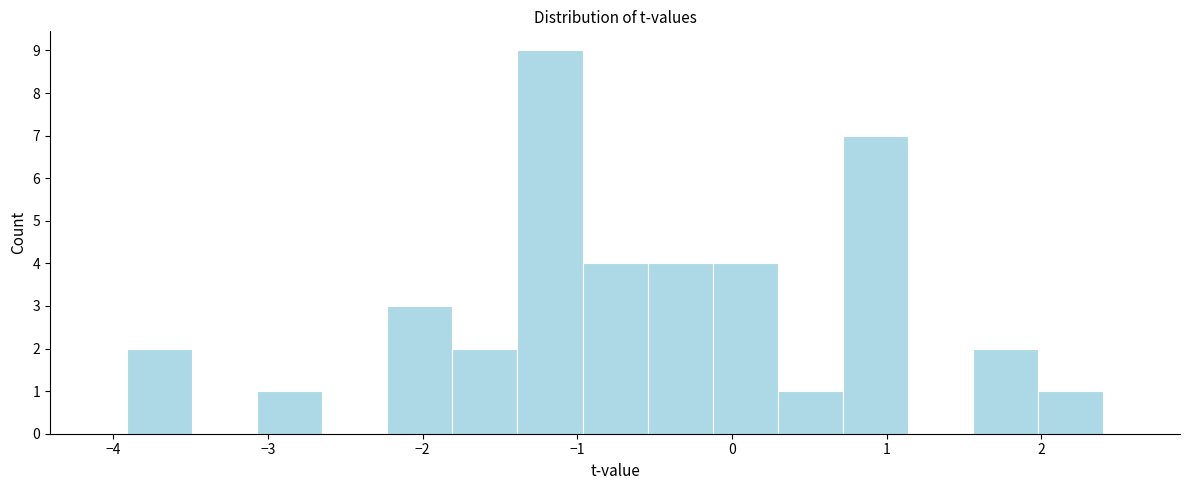

How tall is the bar that spans -2.2 to -1.8 on the x-axis? Neither the bar edges nor the heights are printed on the chart, so give them approximately, as read against the axes.

3